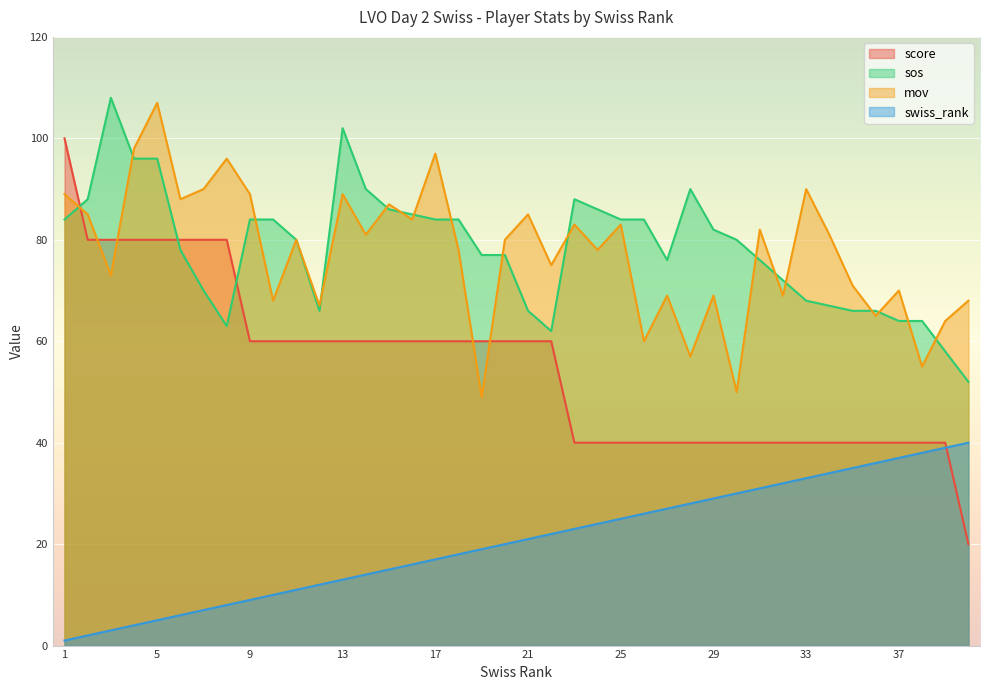

After their last crossing, which series has the higher values: score or swiss_rank?

swiss_rank